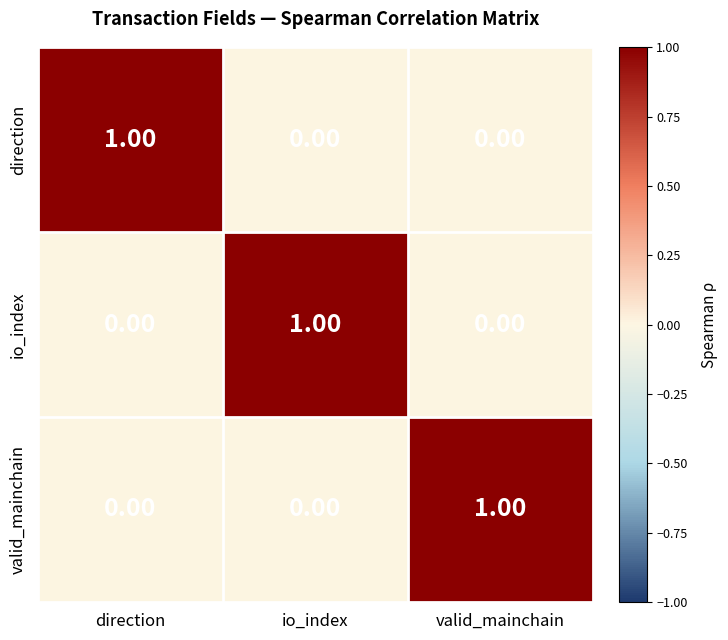

Is the value of valid_mainchain at io_index greater than the value of direction at direction?

No